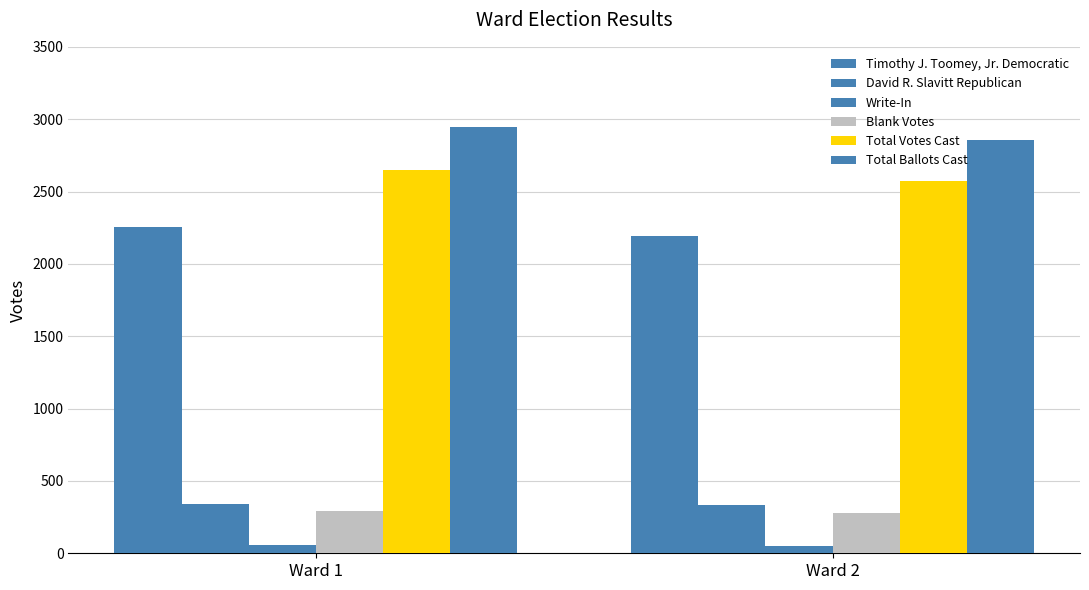

Rank the series by their maximum value, from highest to lowest.

Total Ballots Cast, Total Votes Cast, Timothy J. Toomey, Jr. Democratic, David R. Slavitt Republican, Blank Votes, Write-In